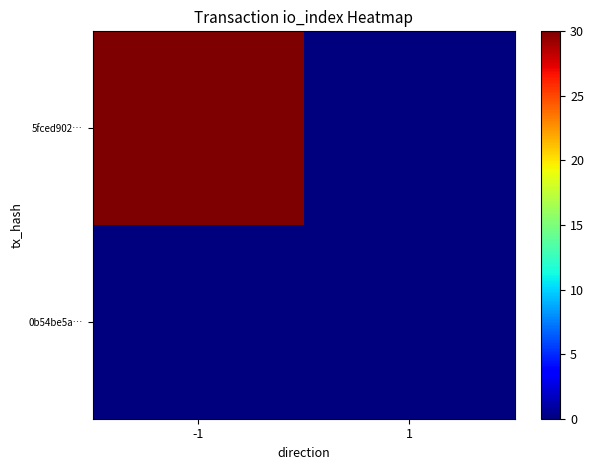

How many distinct data groups are displayed?

2